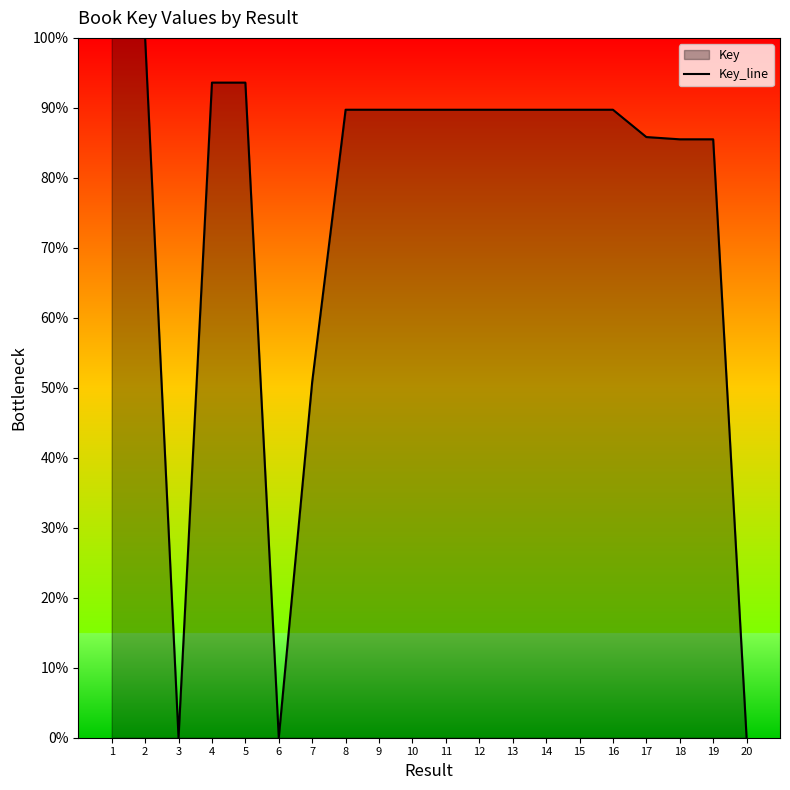

Is it true that the value at 5 is 93.6?

True